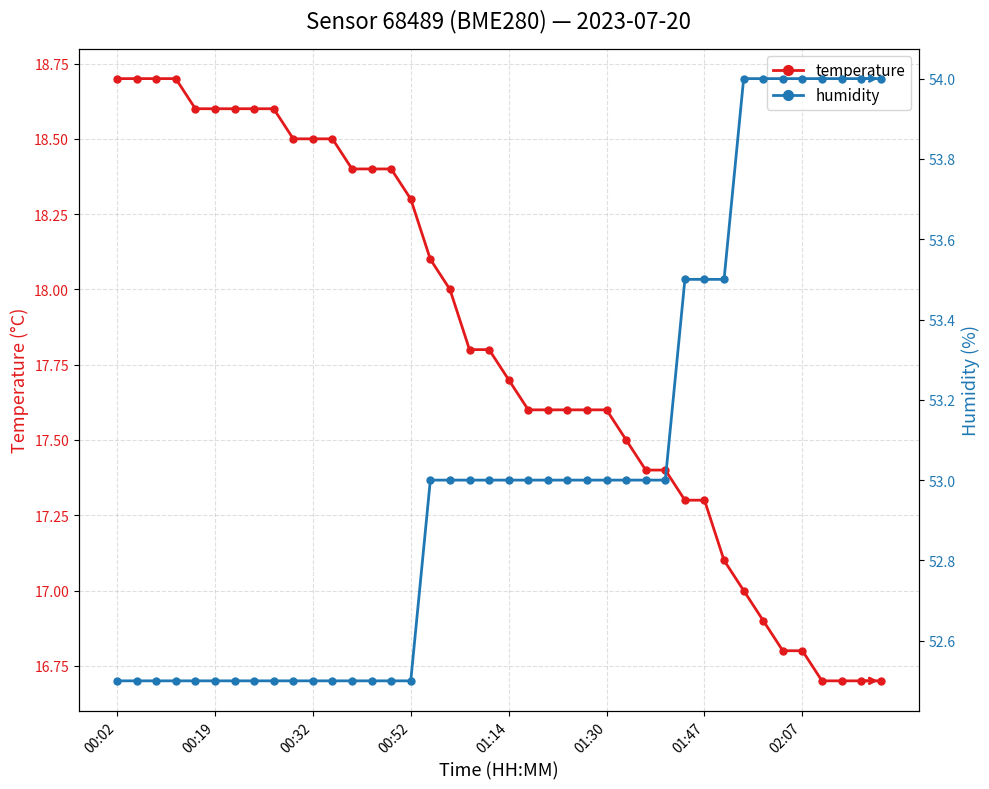

True or false: humidity and temperature intersect in this chart.

False